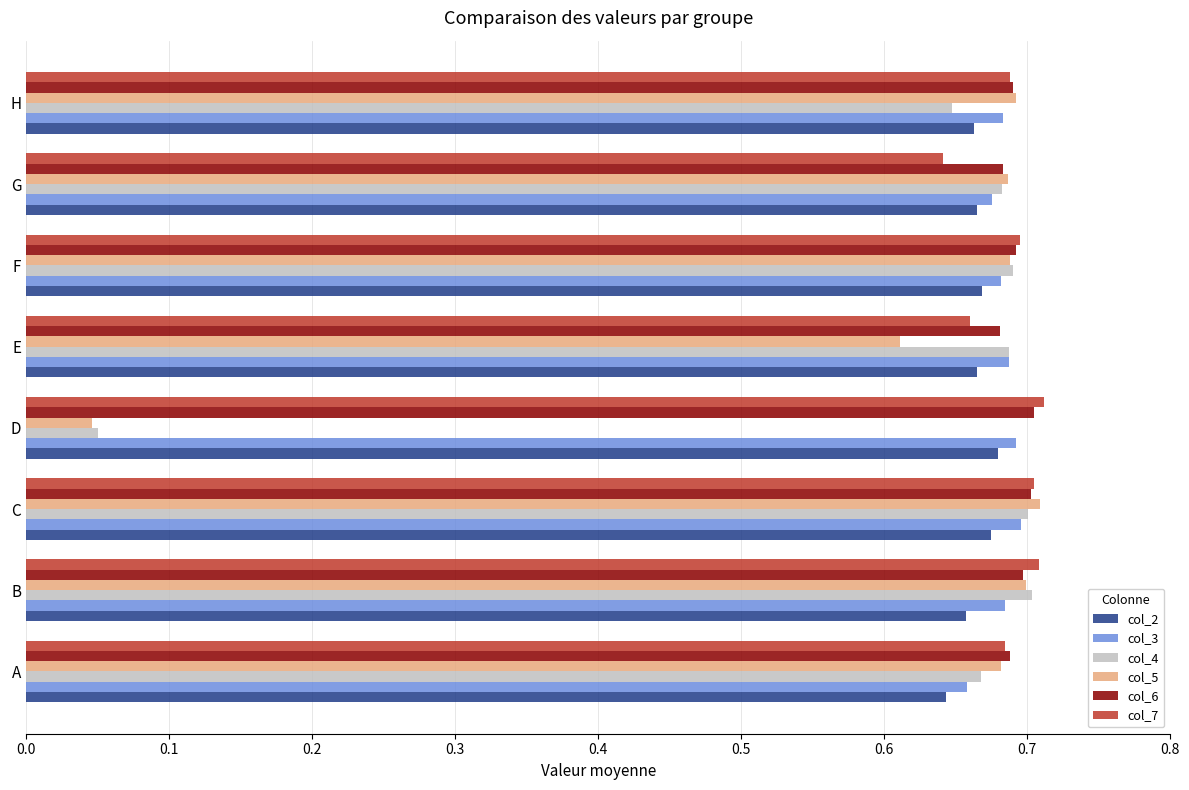

Is it true that col_5 equals 0.1 at D?

False